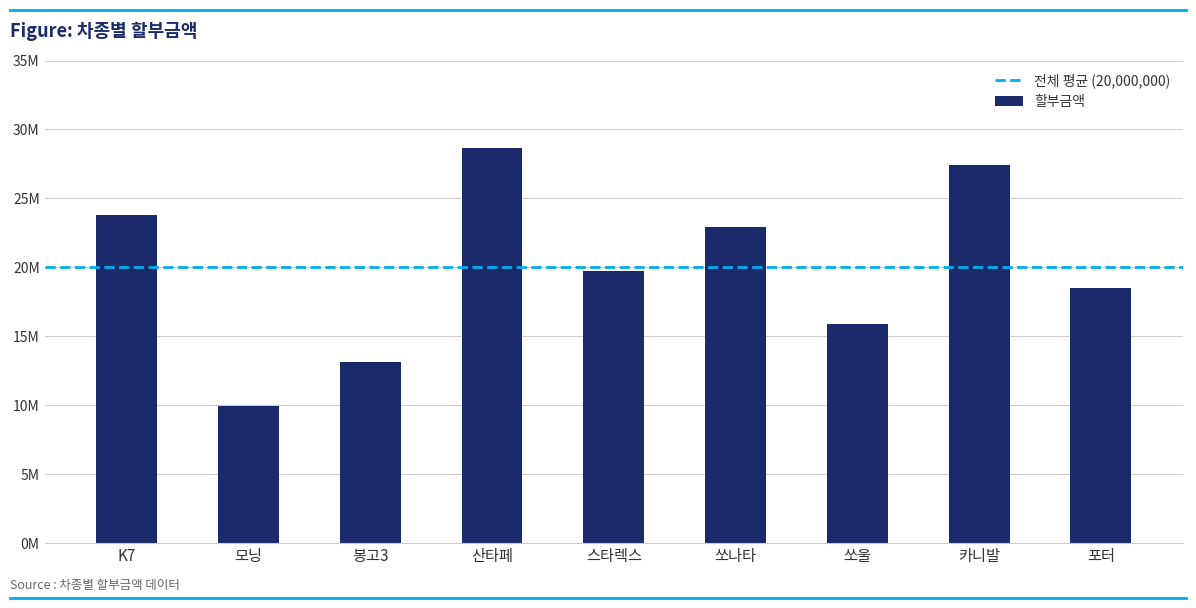

Rank the categories by value from lowest to highest.

모닝, 봉고3, 쏘울, 포터, 스타렉스, 쏘나타, K7, 카니발, 산타페